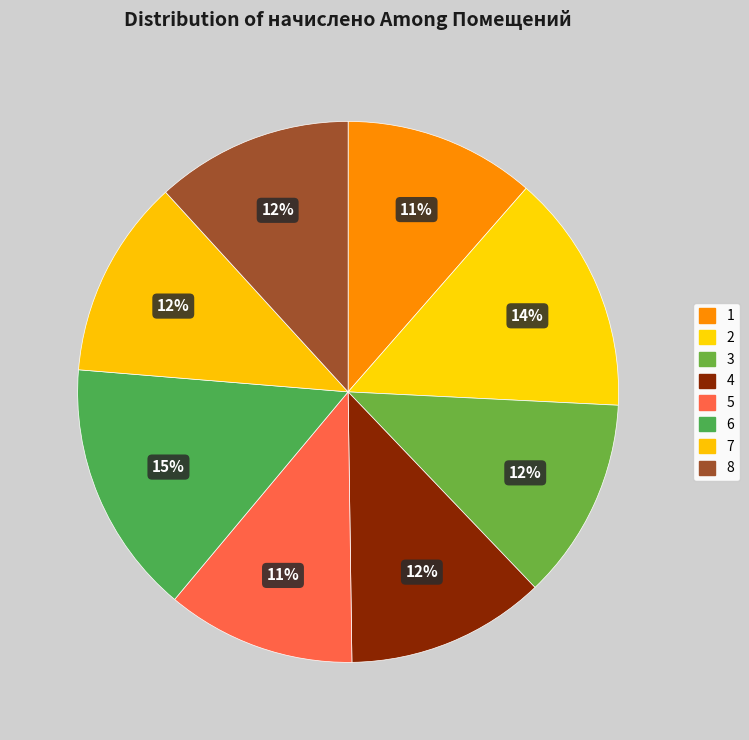

To the nearest percent, what is the difference between the 3 and 6 slice percentages?

3%